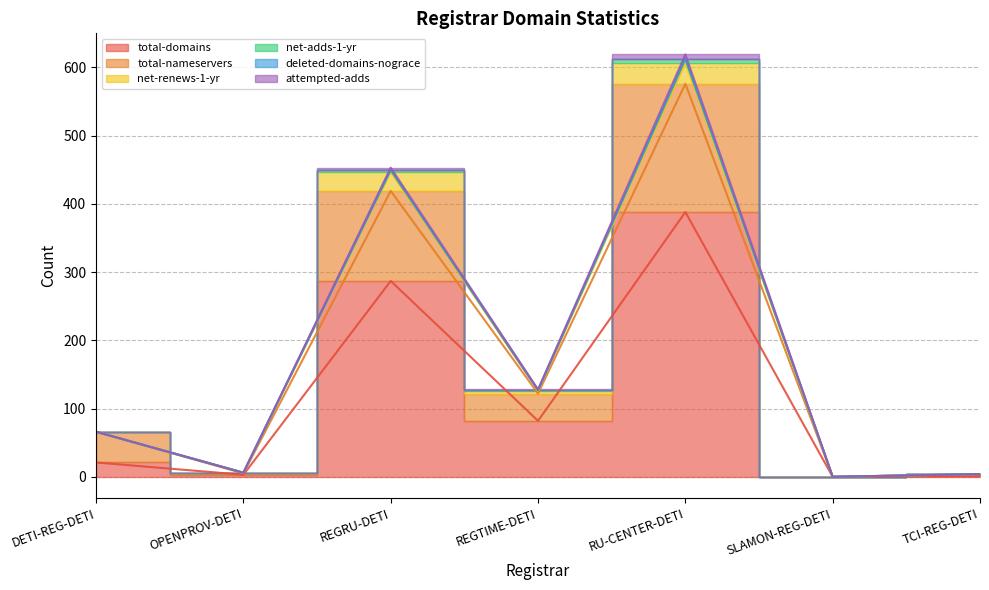

Does the chart have visible grid lines?

Yes